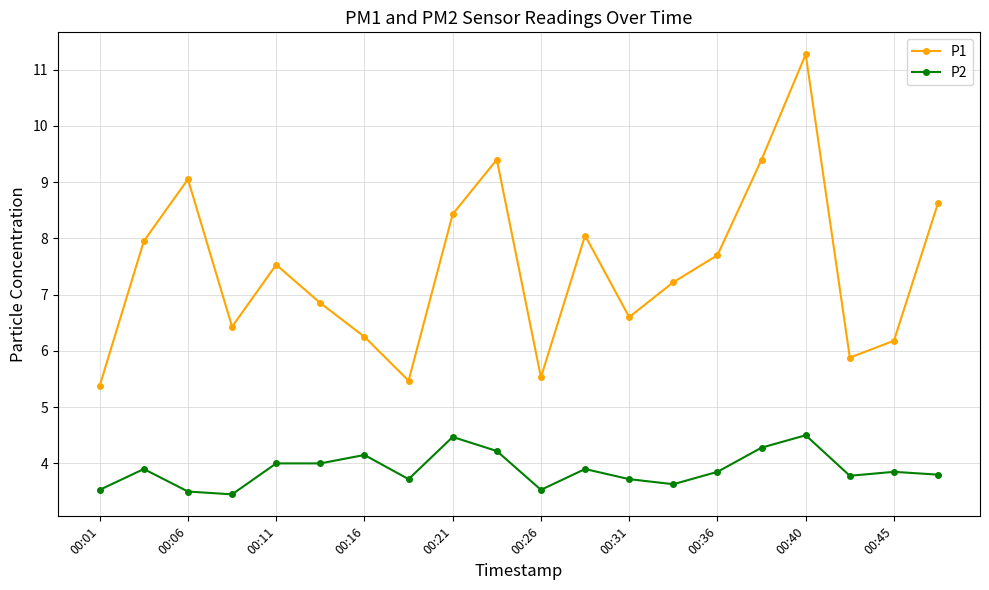

True or false: P1 has more than 1 points higher than both neighbors.

True